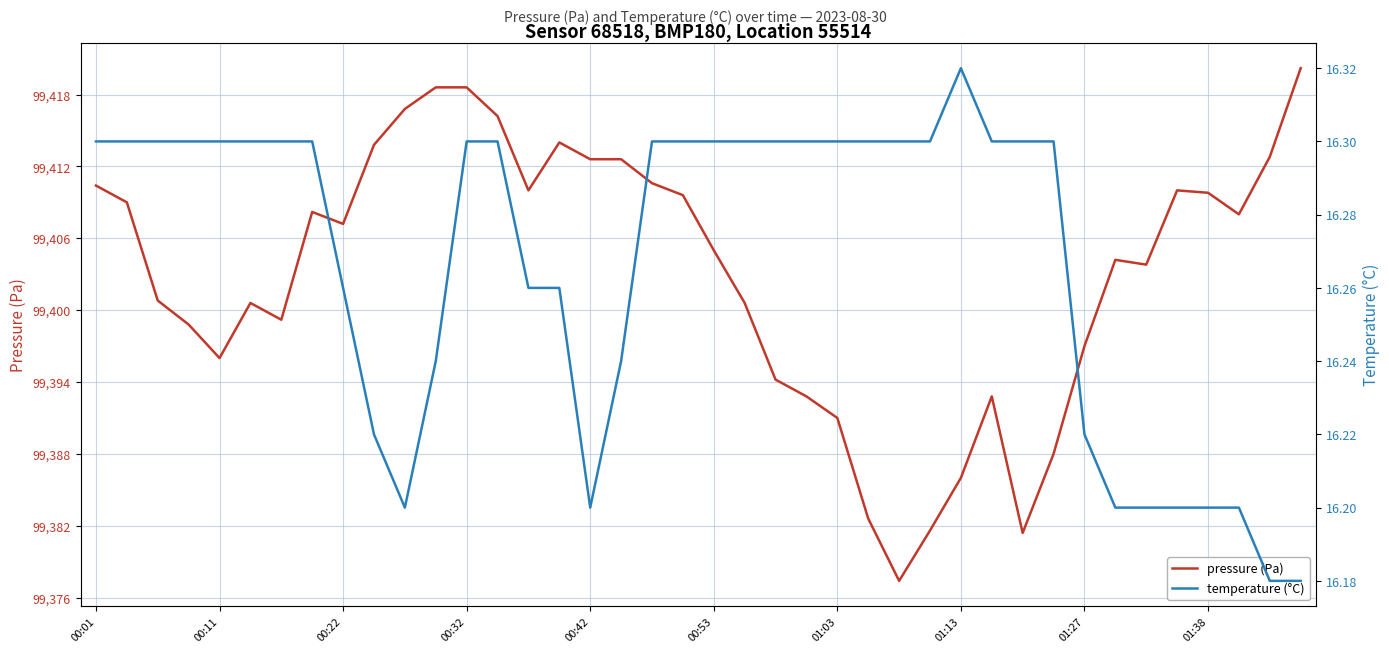

List the series in order of their overall mean, highest first.

pressure (Pa), temperature (°C)